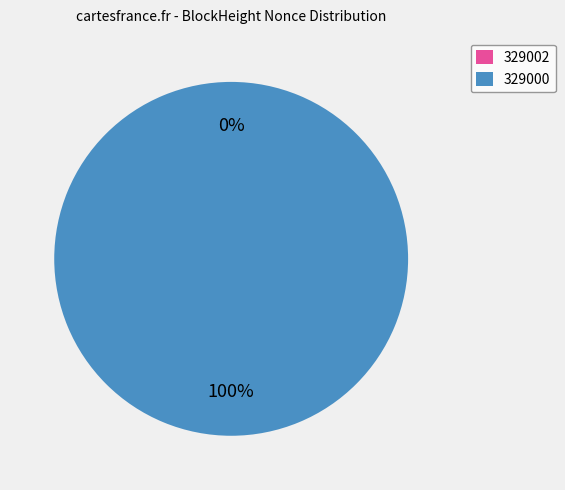

Rank the categories by value from lowest to highest.

329002, 329000